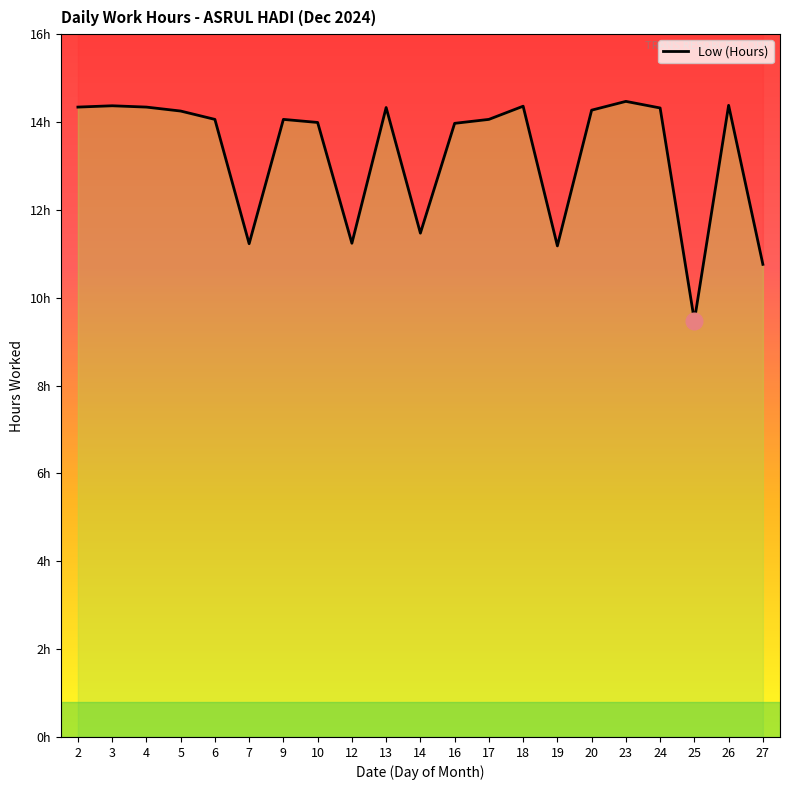

Rank the categories by value from highest to lowest.

23, 26, 3, 18, 2, 4, 13, 24, 20, 5, 6, 9, 17, 10, 16, 14, 12, 7, 19, 27, 25